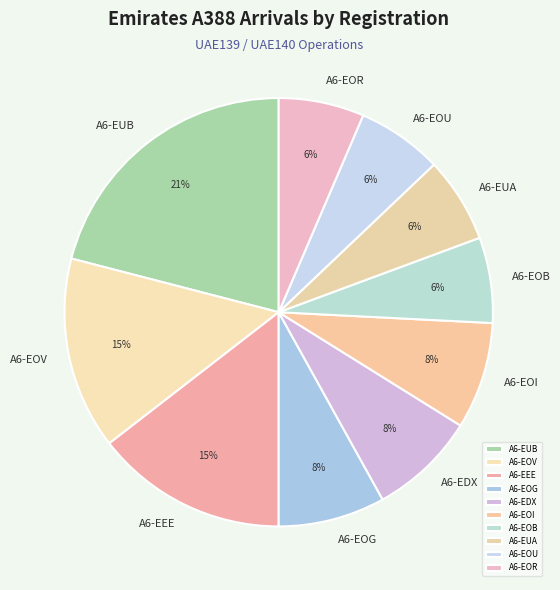

Does A6-EOV account for over 50% of the chart?

No